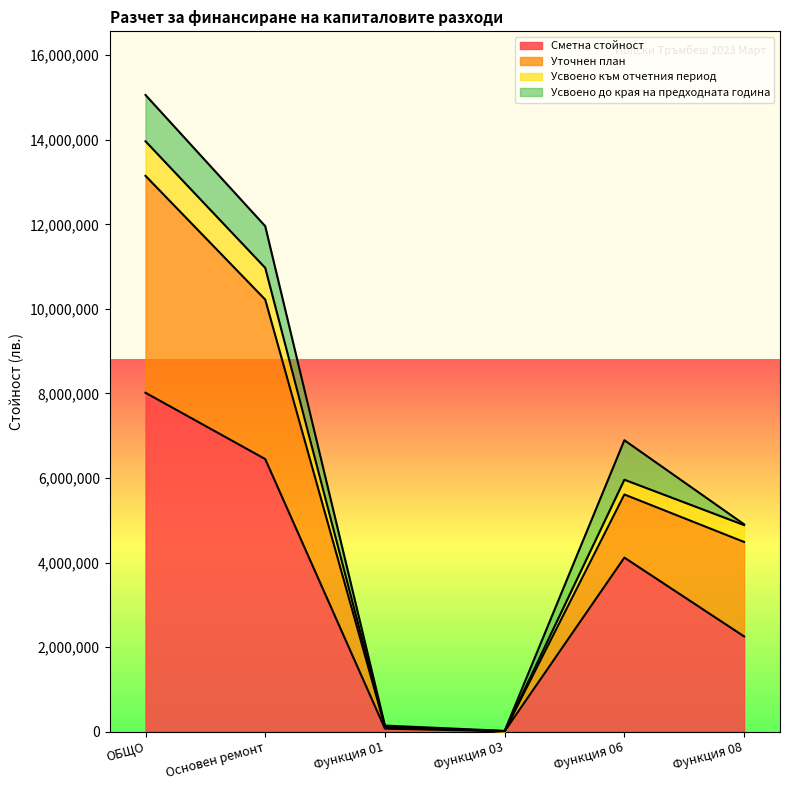

What is the maximum value for Сметна стойност?

8016043